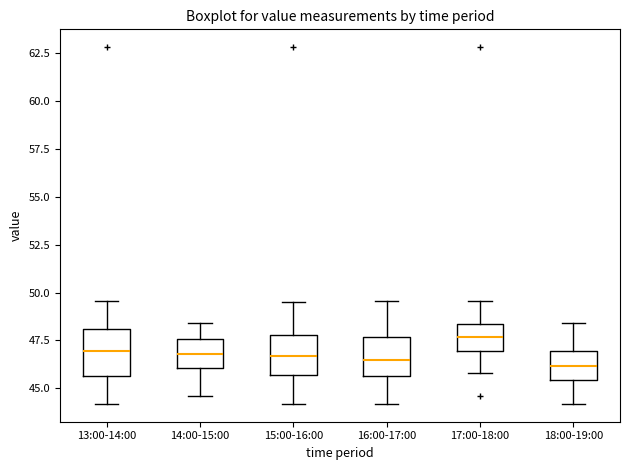

Reading left to right, read every box against the y-axis: the position of its median line, the range the box covers, and the ends of its whiskers. The values are not printed on the chart, so give them approximately, as read against the axis.

13:00-14:00: median 47.0, box 45.5 to 48.0, whiskers 44.0 to 49.5
14:00-15:00: median 47.0, box 46.0 to 47.5, whiskers 44.5 to 48.5
15:00-16:00: median 46.5, box 45.5 to 48.0, whiskers 44.0 to 49.5
16:00-17:00: median 46.5, box 45.5 to 47.5, whiskers 44.0 to 49.5
17:00-18:00: median 47.5, box 47.0 to 48.5, whiskers 46.0 to 49.5
18:00-19:00: median 46.0, box 45.5 to 47.0, whiskers 44.0 to 48.5